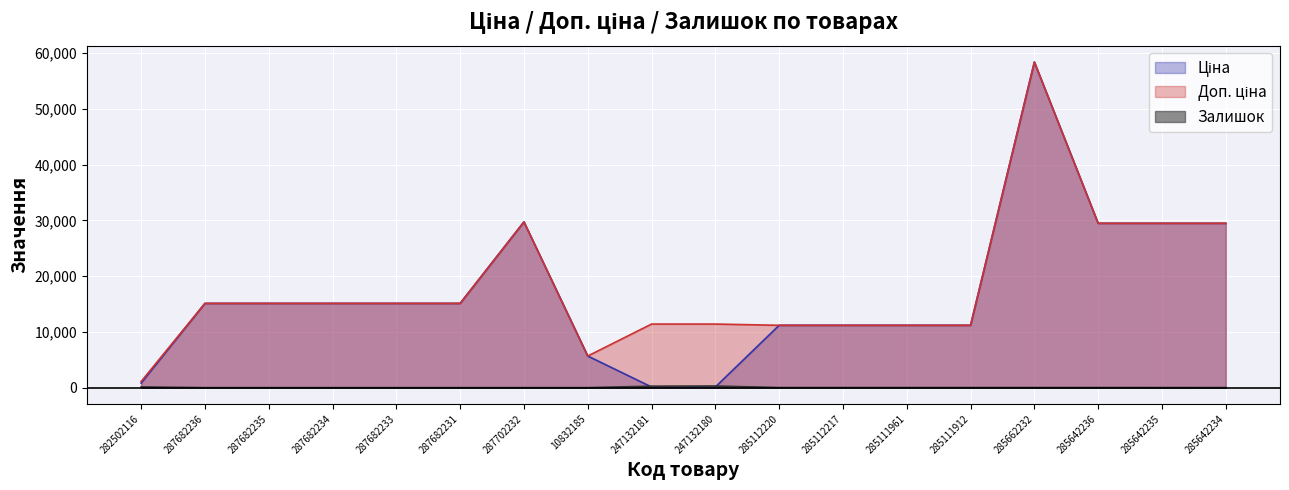

Which series has the largest range (max minus min)?

Ціна